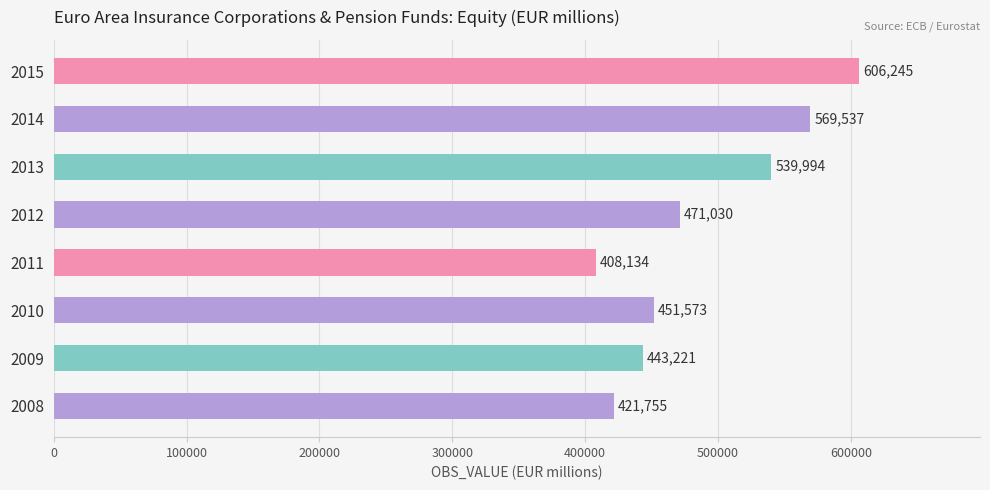

At which label is the value closest to 507189?

2013